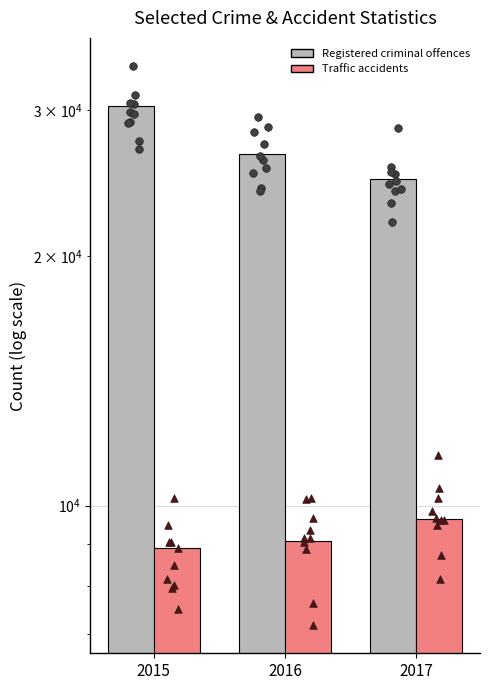

At how many categories does at least one series exceed 13500?

3